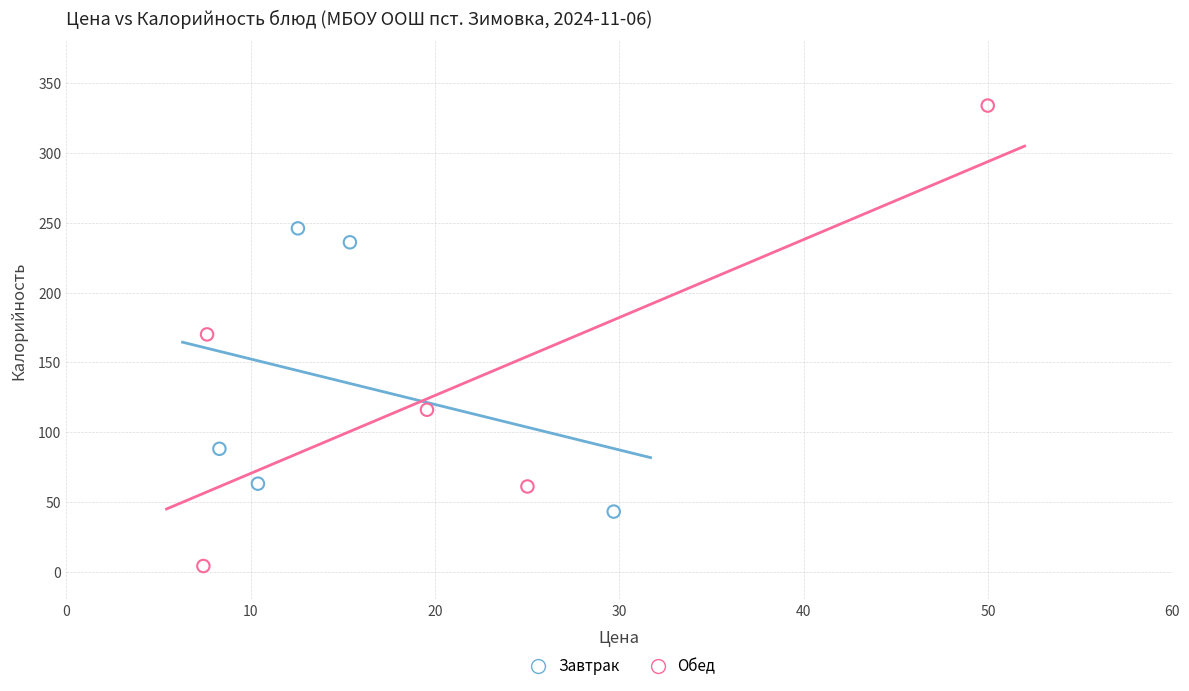

Which series contains the highest Y value?

Обед